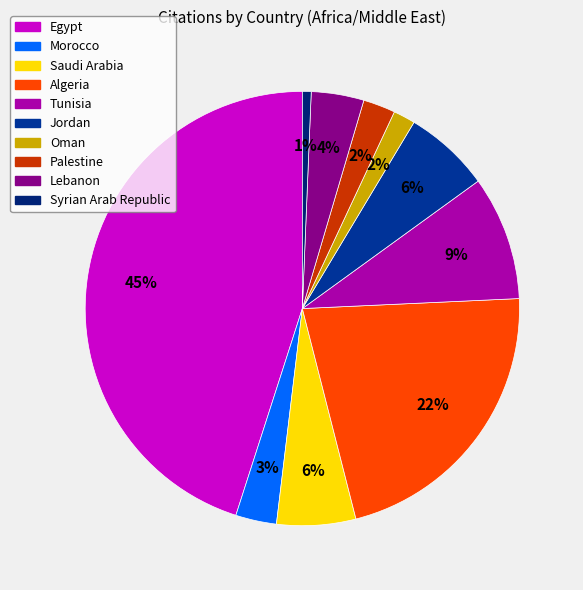

Between Morocco and Jordan, which is larger?

Jordan